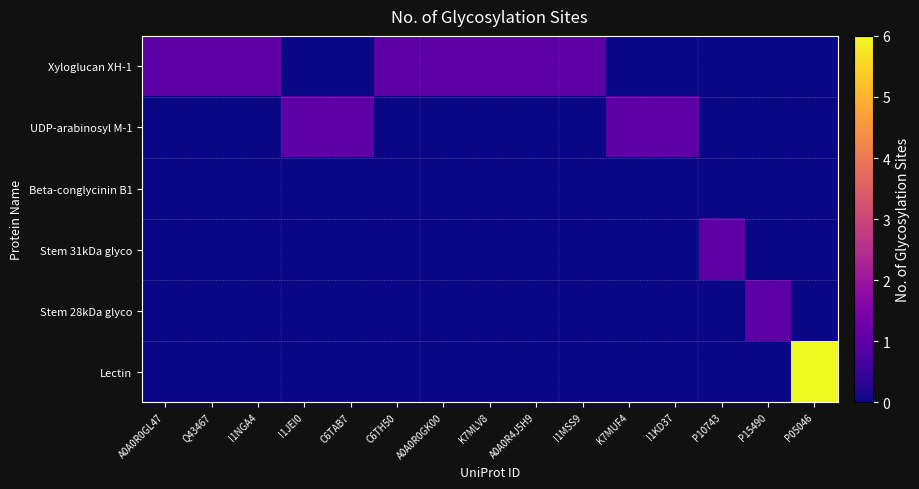

Which series has the widest spread of values?

Lectin